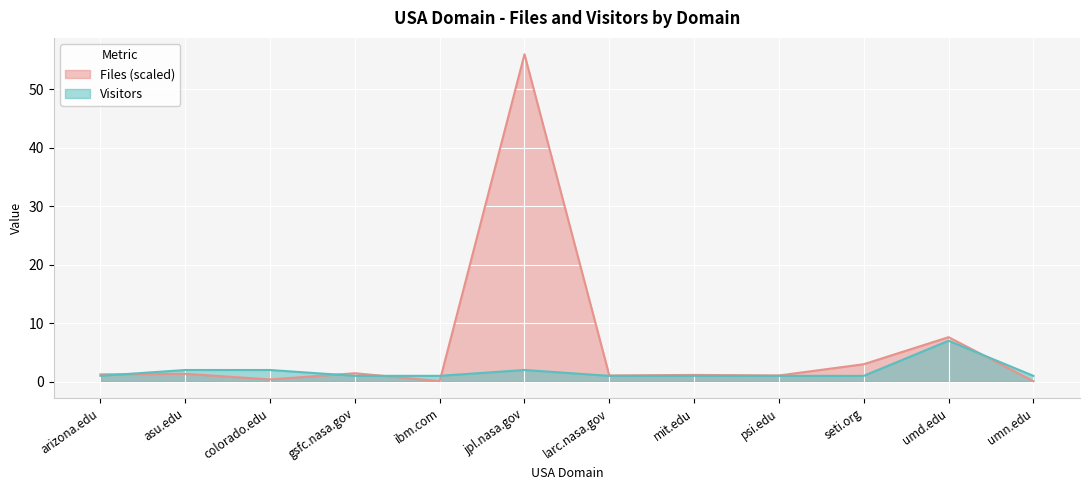

How many times do Files and Visitors cross each other?

5